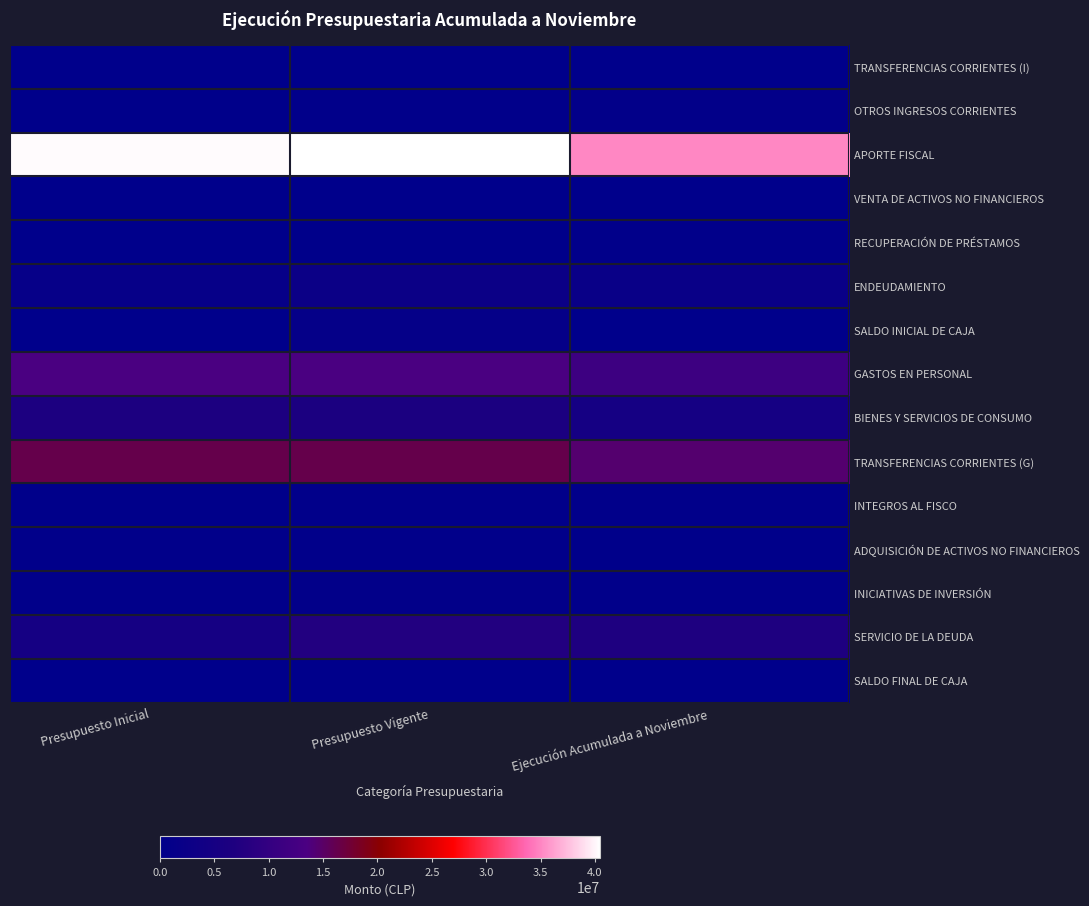

At which category is the sum across all series the highest?

Presupuesto Vigente